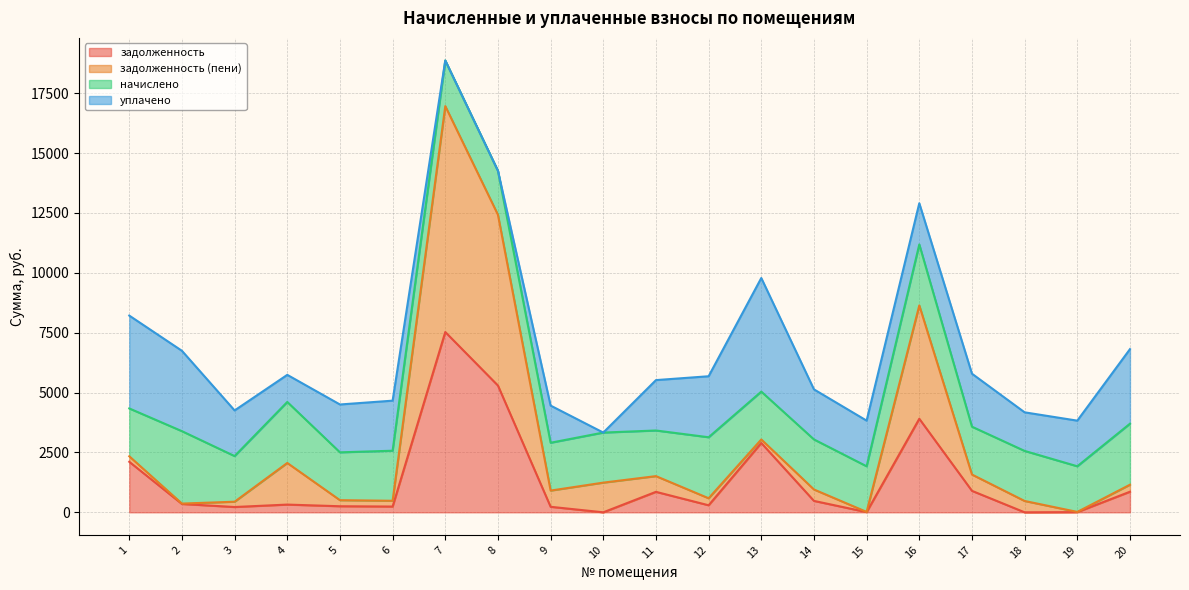

Which label corresponds to the smallest value in the chart?

10